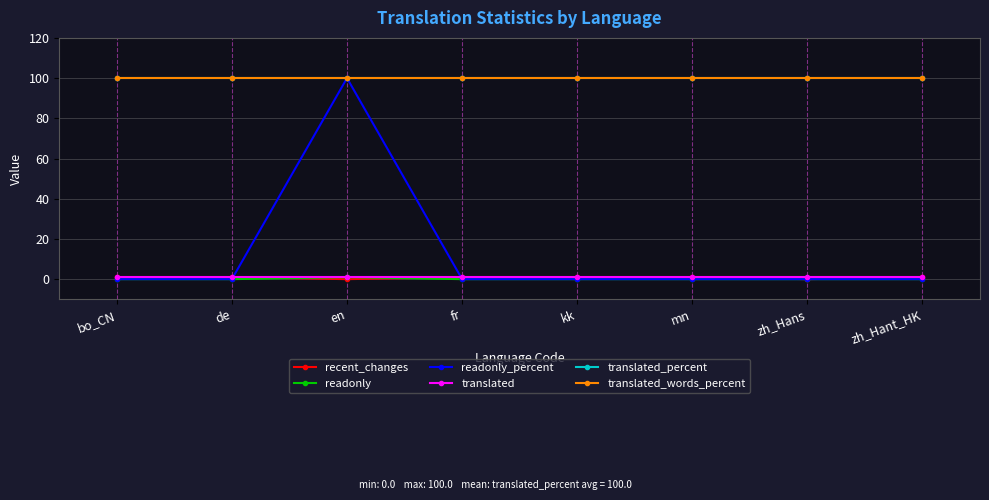

The value of translated at de is 1. True or false?

True